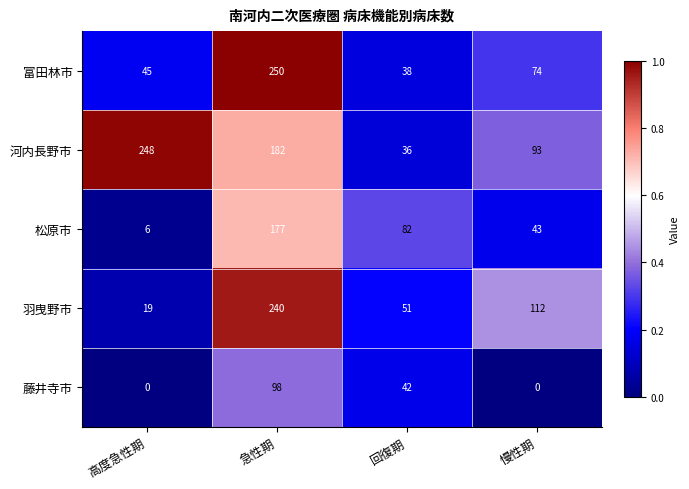

At 慢性期, list the series in order from largest to smallest.

羽曳野市, 河内長野市, 富田林市, 松原市, 藤井寺市